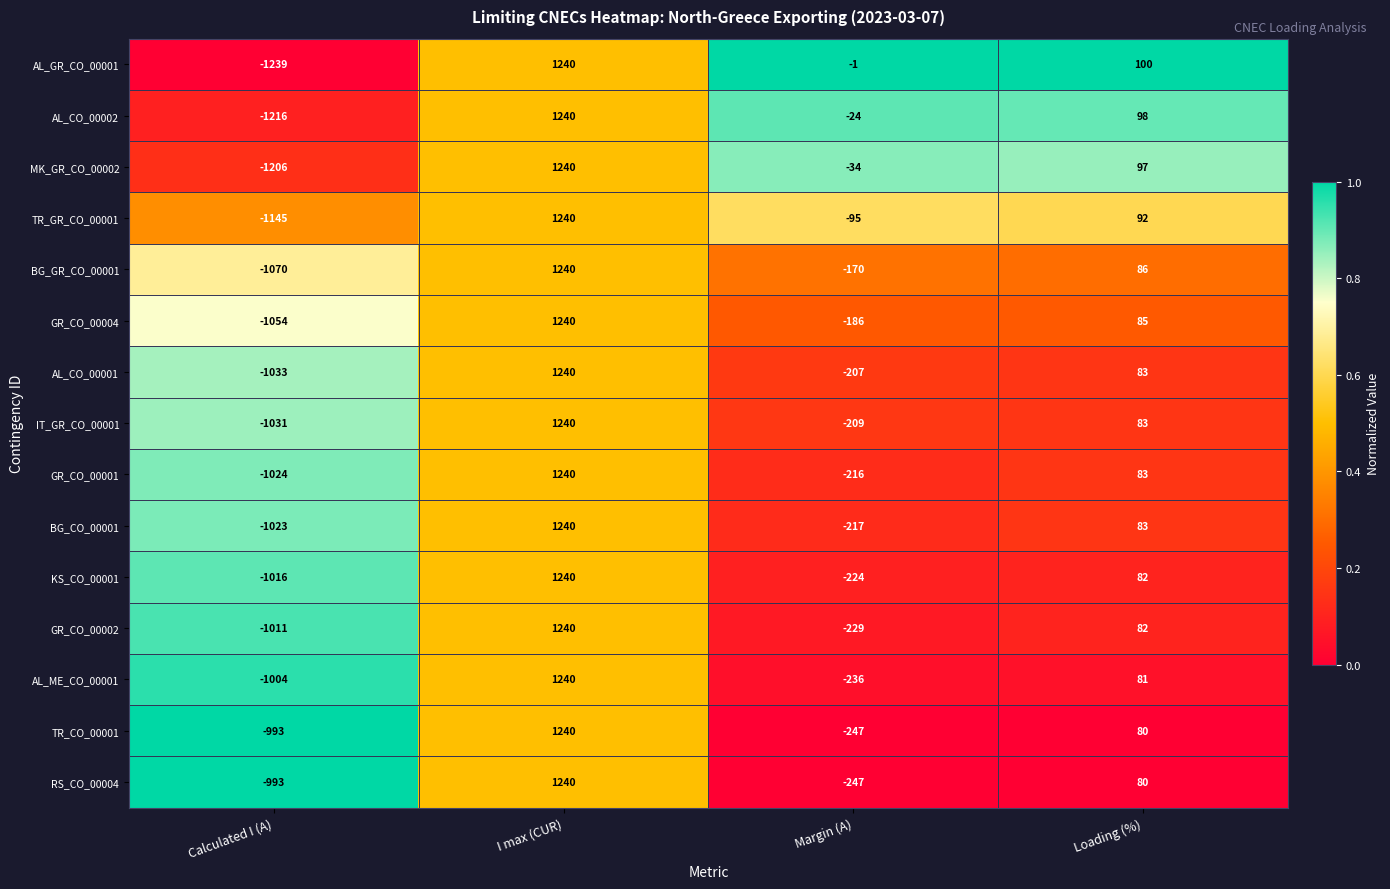

What value does the GR_CO_00001 series have at Calculated I (A), to the nearest 50?

-1000